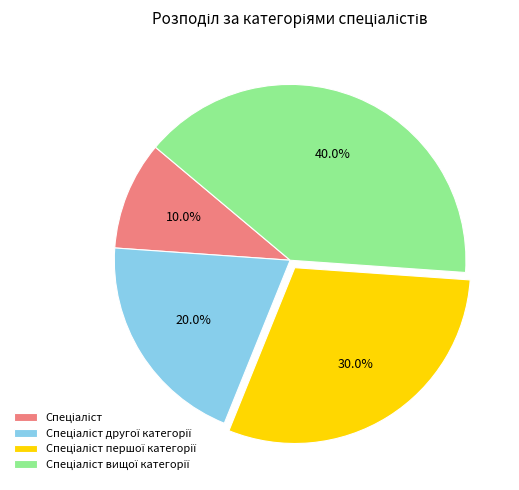

Does any single category account for the majority?

No